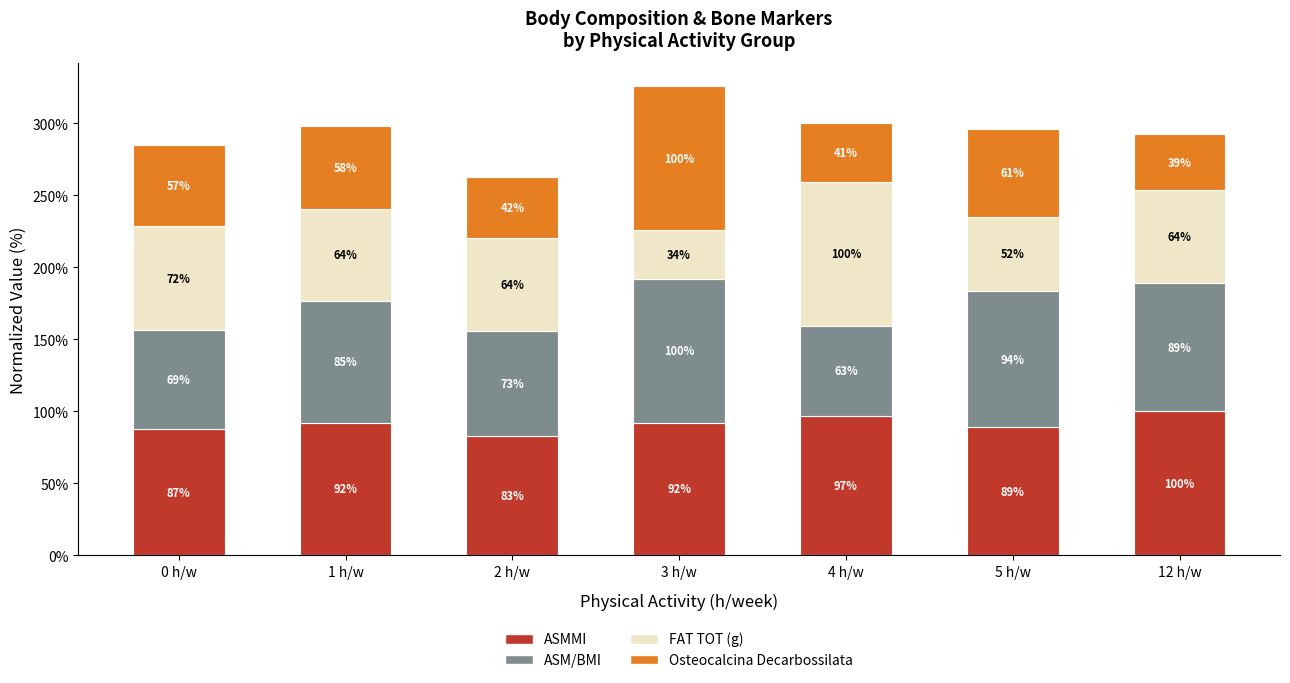

What is the highest value of the ASMMI series?

100.0